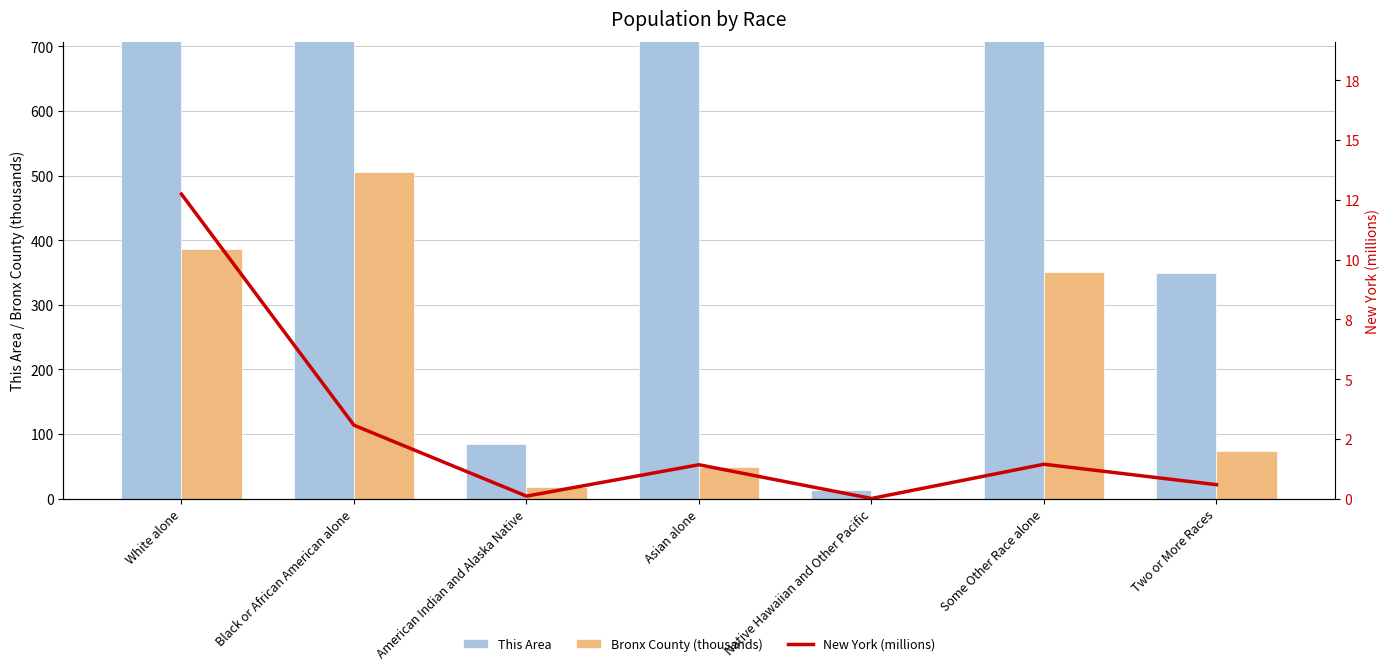

Reading left to right, transcribe all the data shown in this chart.

This Area: 2147.0	1509.0	85.0	771.0	13.0	1859.0	350.0
Bronx County (thousands): 386.5	505.2	18.3	49.6	1.3	351.0	73.2
New York (millions): 12.7	3.1	0.1	1.4	0.0	1.4	0.6